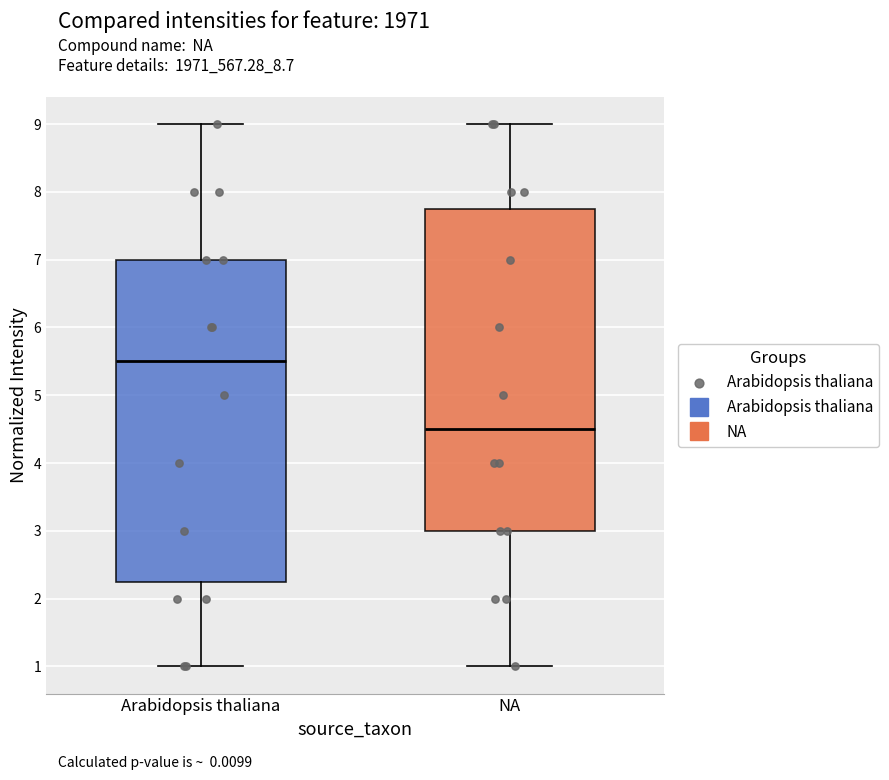

Where does the upper whisker of the box for NA end on the y-axis? The values are not printed on the chart, so give them approximately, as read against the axis.

9.0